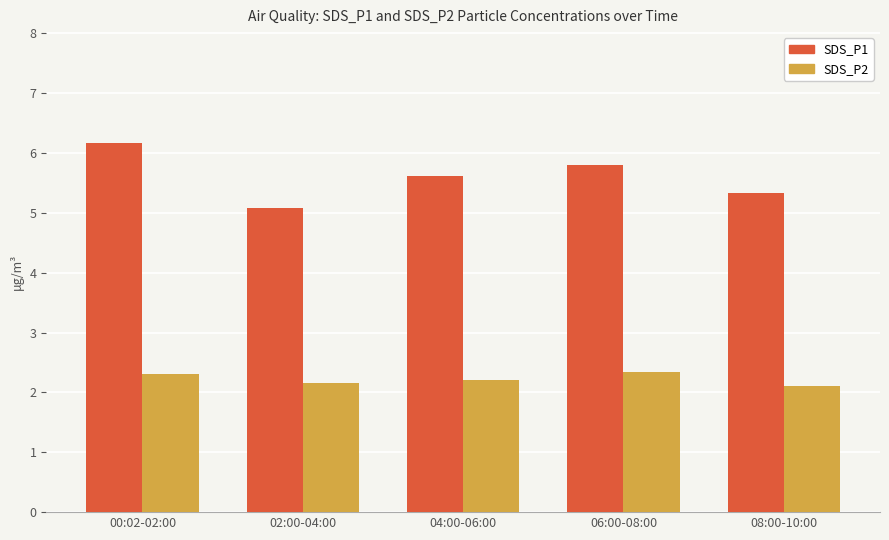

What is the label of the 4th bar from the left?

06:00-08:00